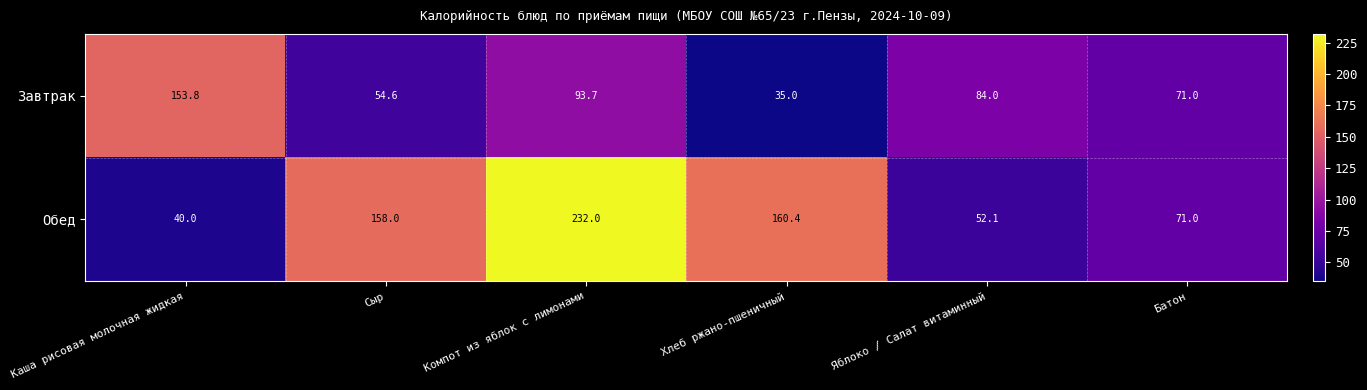

What is the spread (max minus min) of values at Каша рисовая молочная жидкая?

113.8